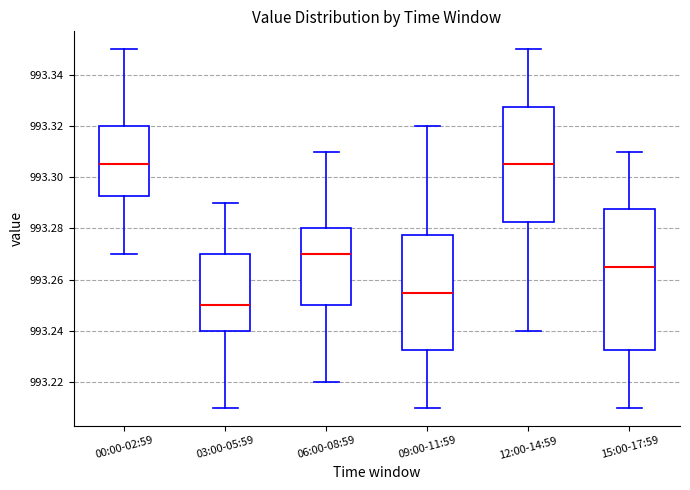

Comparing the boxes themselves (not the whiskers), which one is the tallest?

15:00-17:59